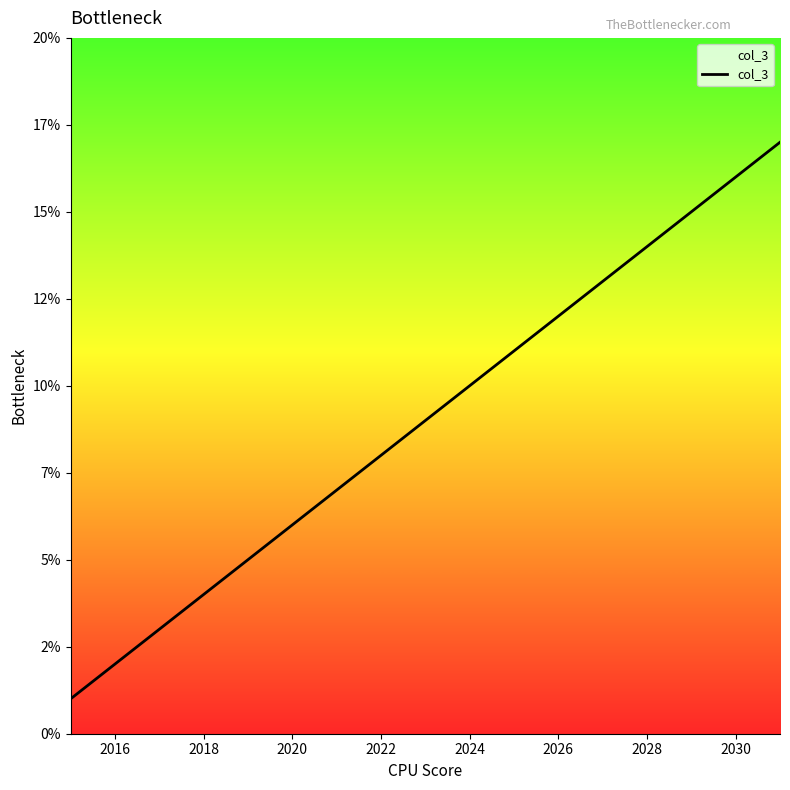

Is this an area chart (filled region under the line)?

Yes